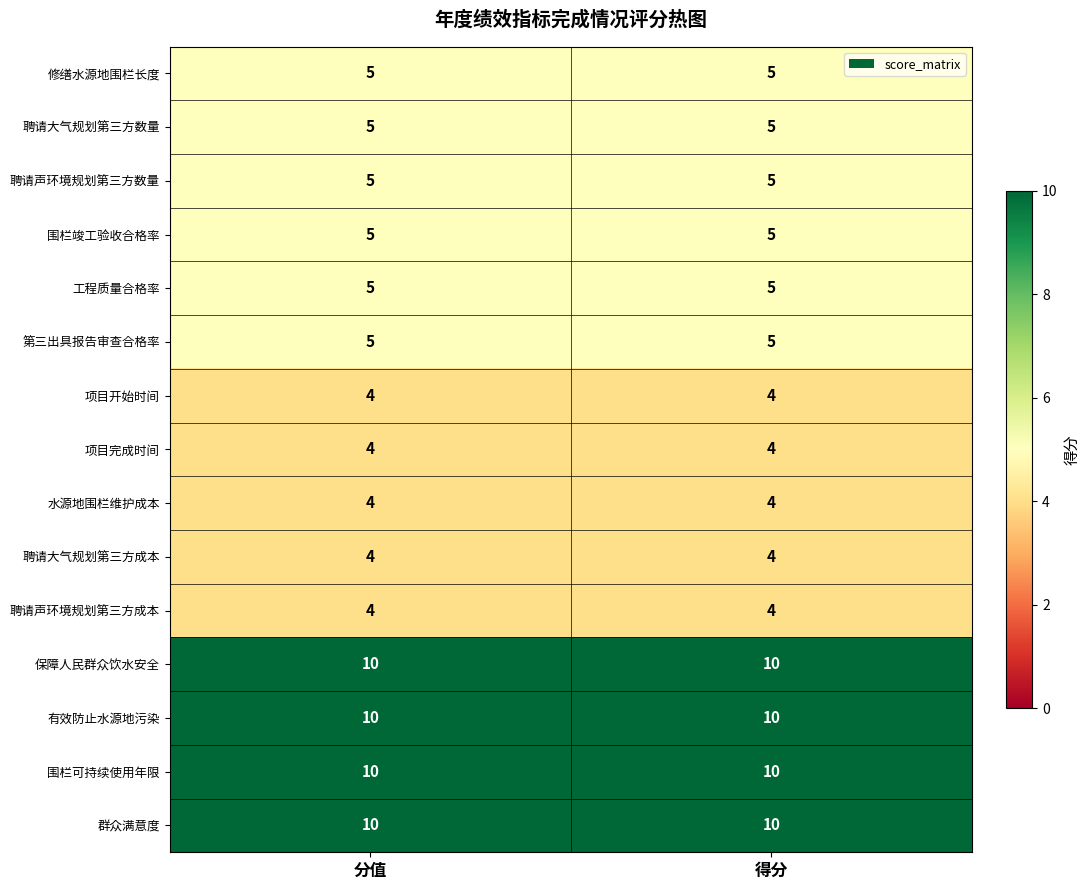

What is the greatest value displayed?

10